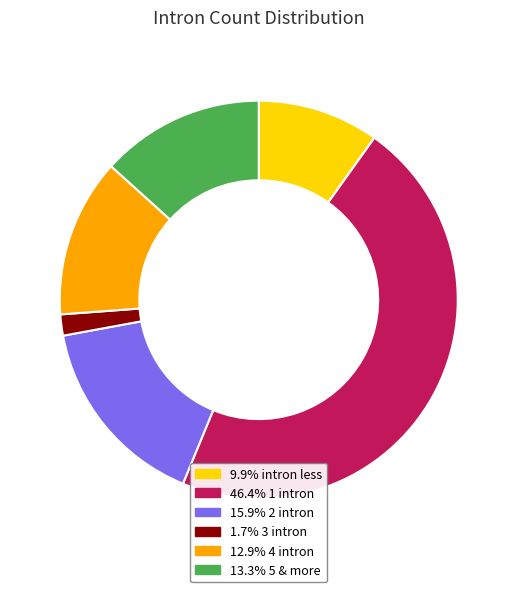

Does any single category account for the majority?

No